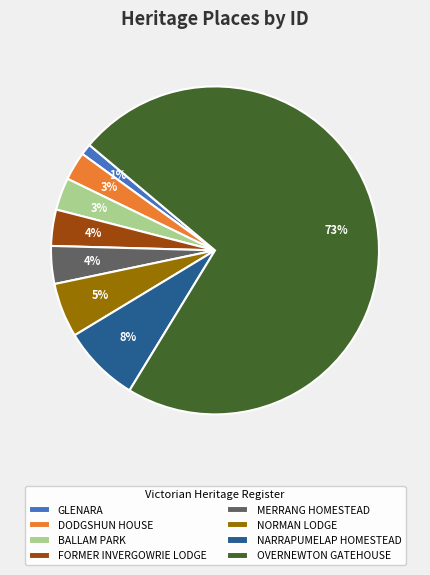

Count the number of slices in the pie.

8